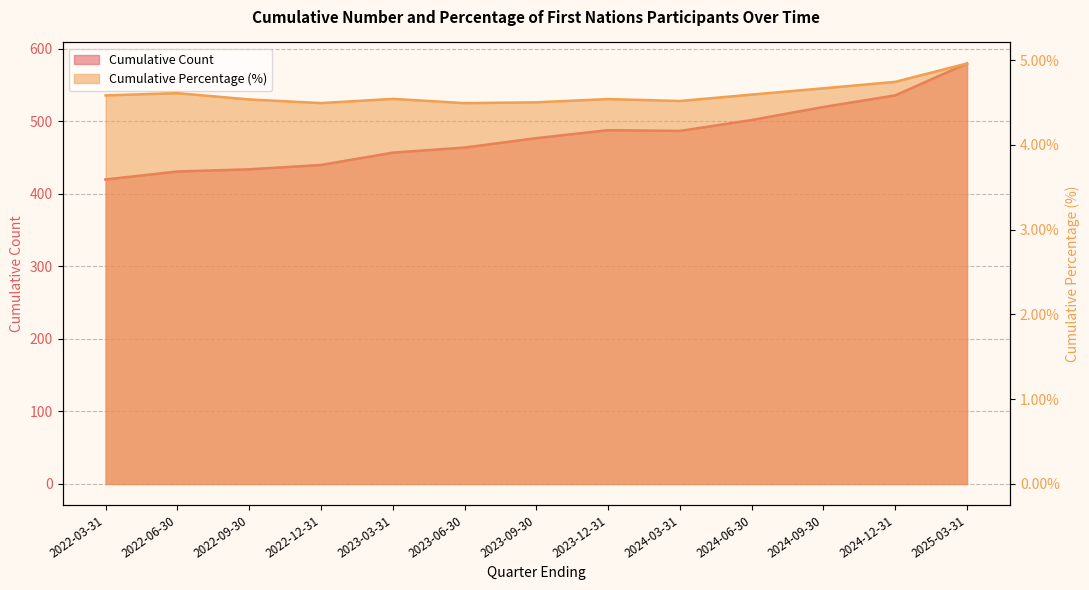

Rank the categories by Cumulative Count value from lowest to highest.

2022-03-31, 2022-06-30, 2022-09-30, 2022-12-31, 2023-03-31, 2023-06-30, 2023-09-30, 2024-03-31, 2023-12-31, 2024-06-30, 2024-09-30, 2024-12-31, 2025-03-31